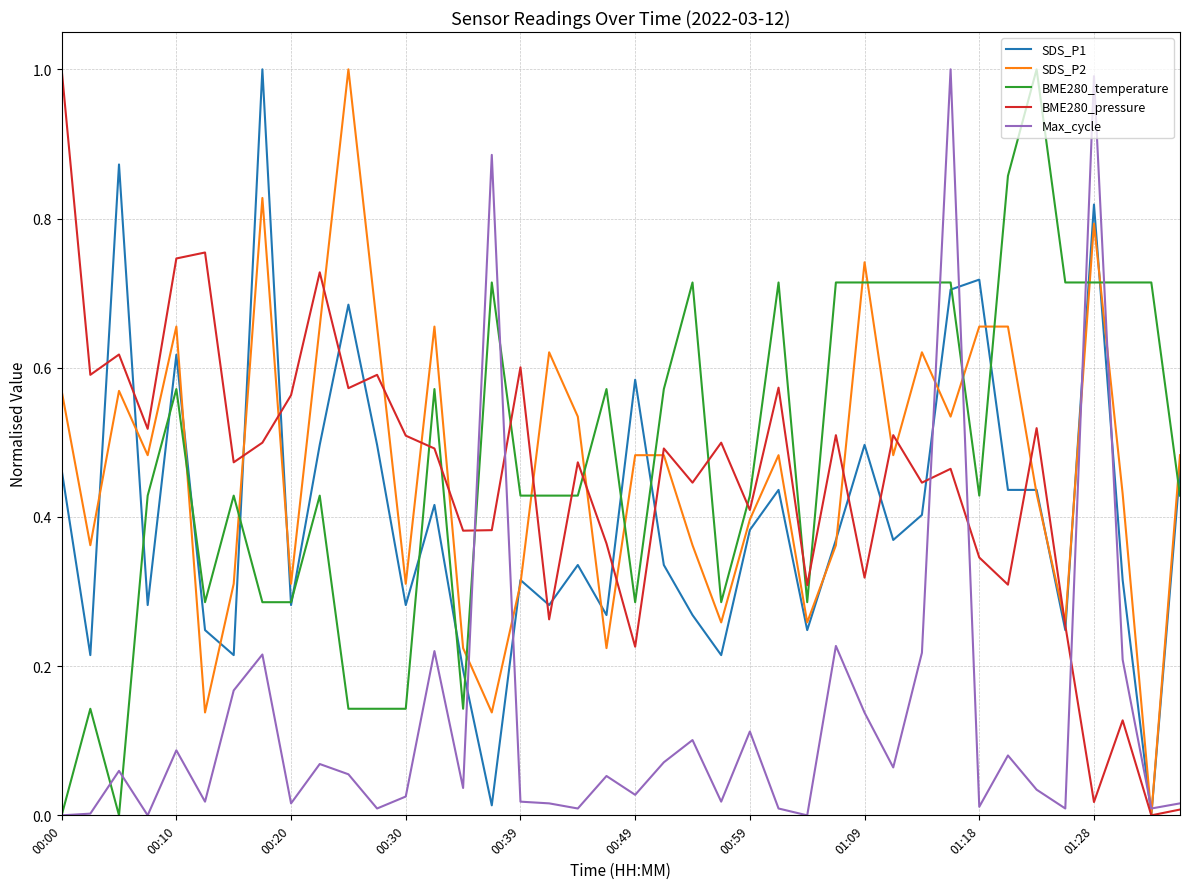

How many times do SDS_P2 and BME280_temperature cross each other?

14